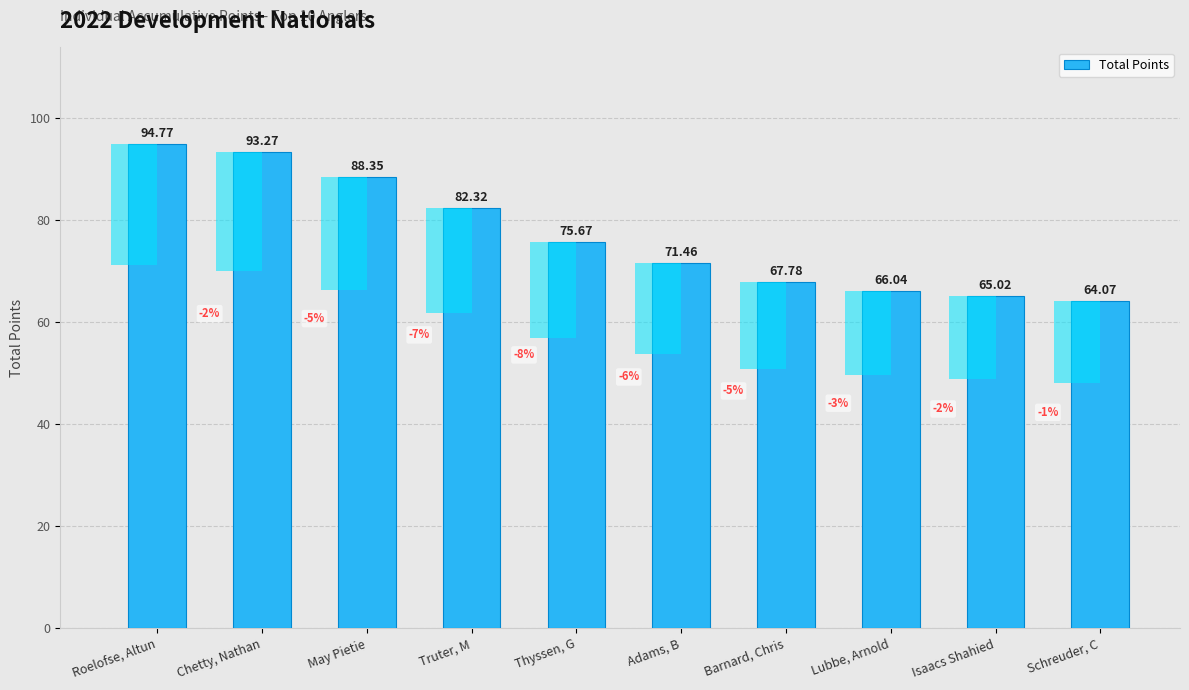

Reading left to right, list all the values displayed in this chart.

94.8	93.3	88.3	82.3	75.7	71.5	67.8	66.0	65.0	64.1